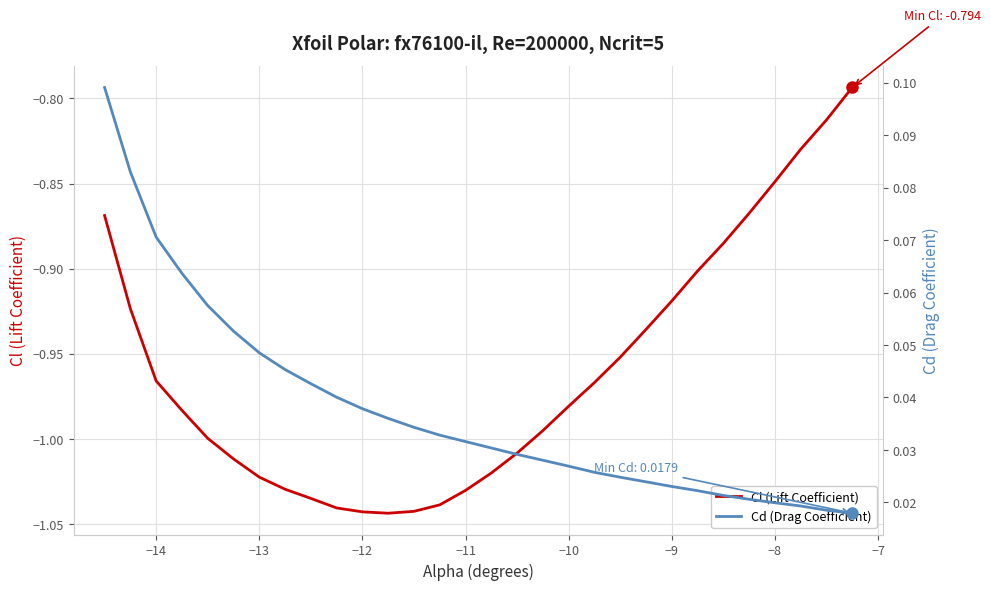

List the series in order of their peak value, lowest first.

Cl (Lift Coefficient), Cd (Drag Coefficient)